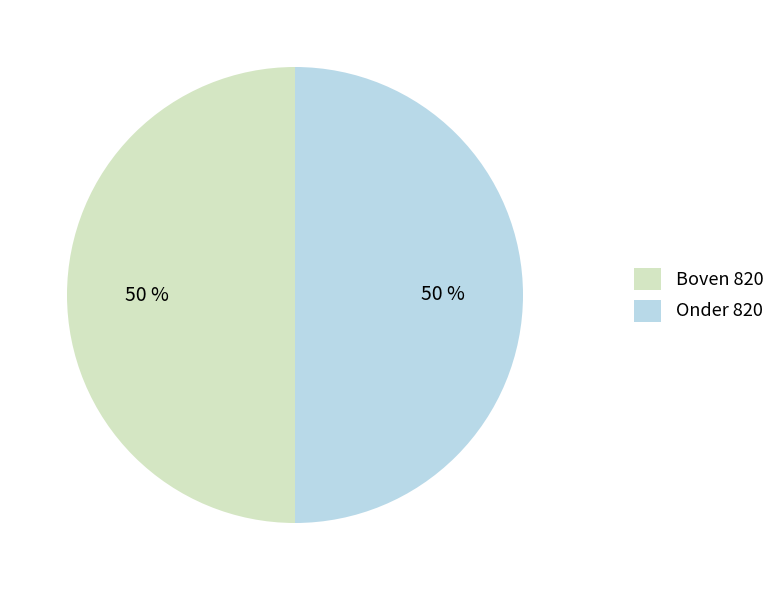

To the nearest percent, what is the average slice percentage?

50%